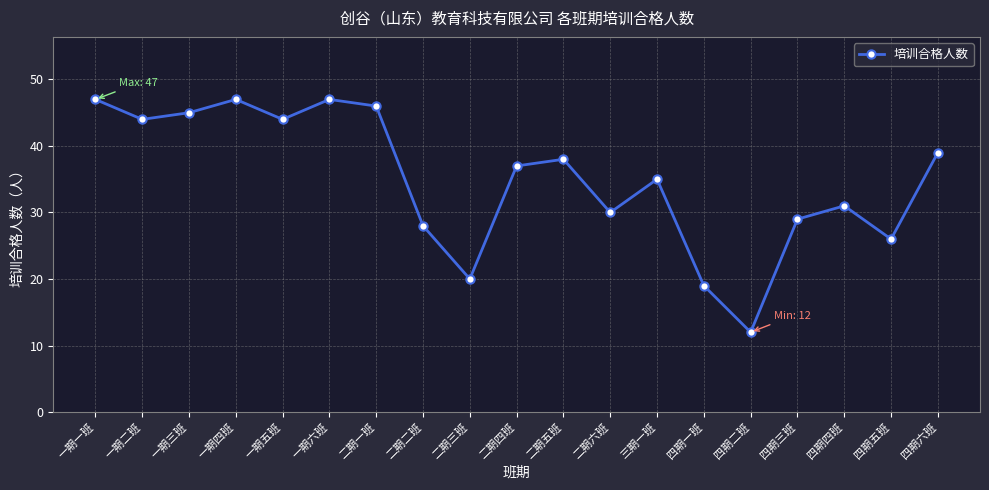

What is the label of the 1st point from the left?

一期一班